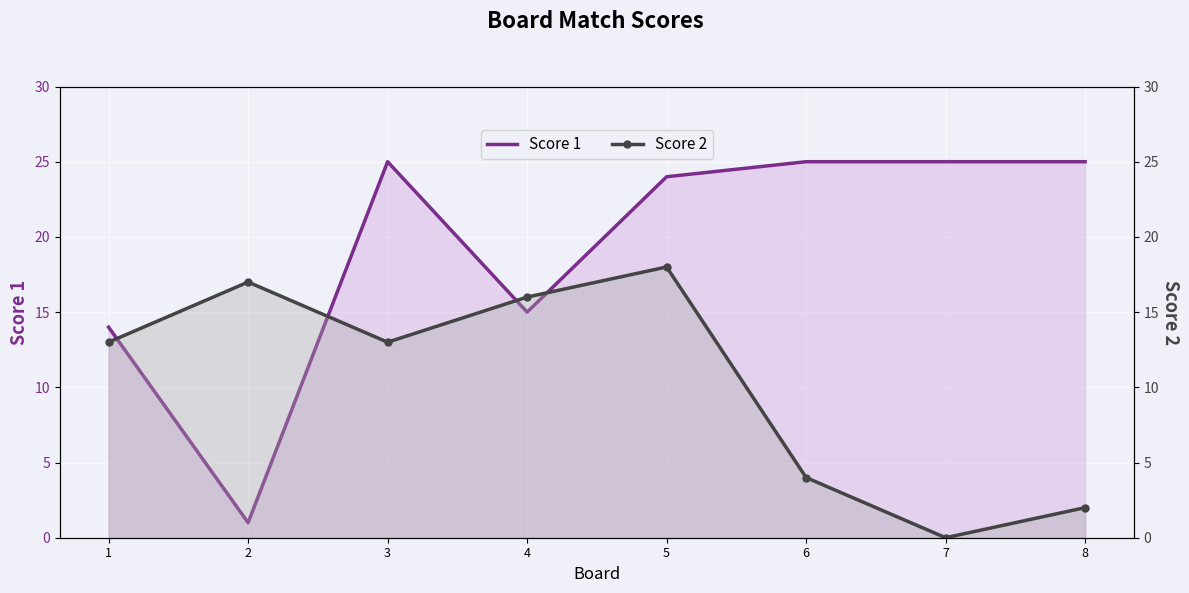

Where do Score 2 and Score 1 first cross each other?

1 and 2